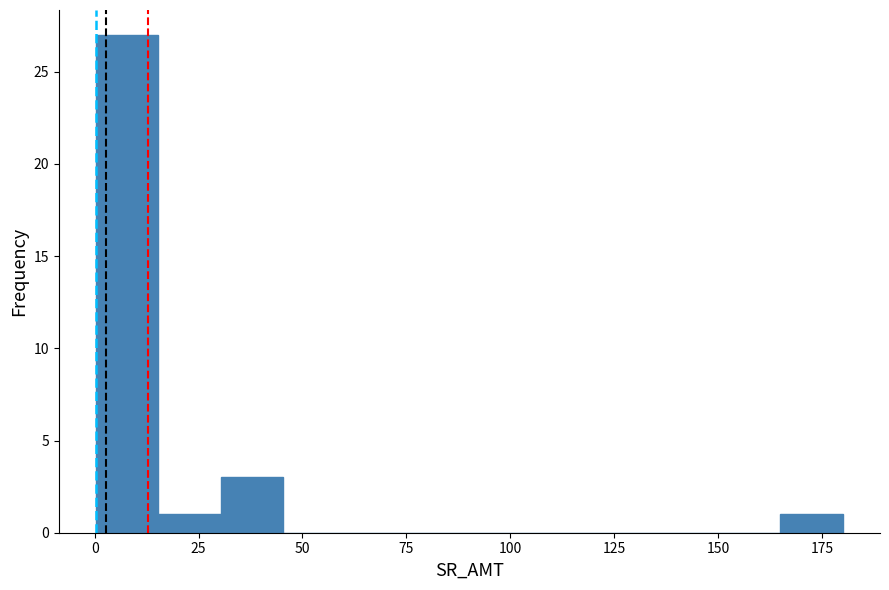

Read against the x-axis, roughly where is the centre of the tallest bar?

10